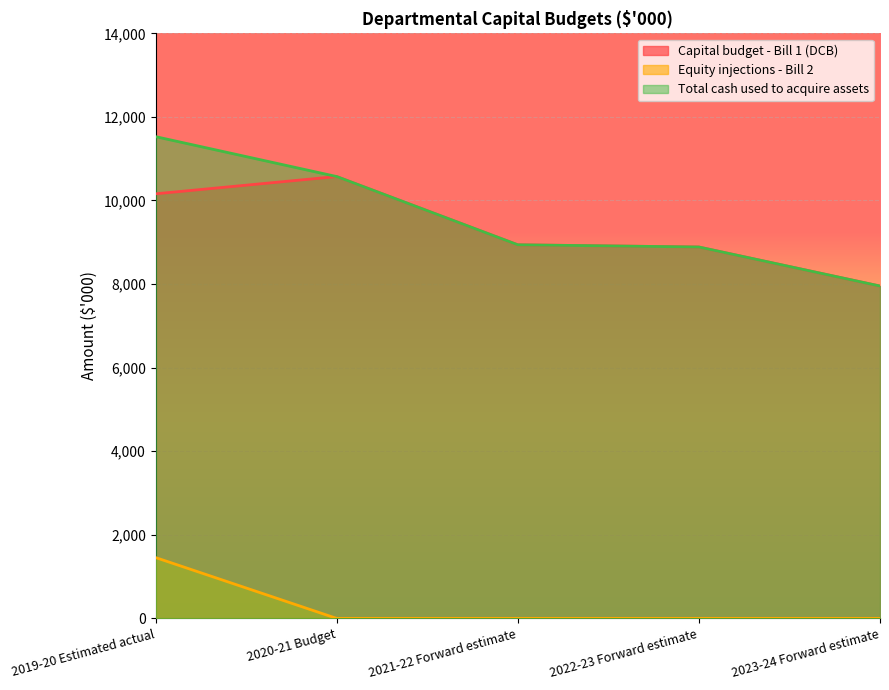

Rank the categories by Total cash used to acquire assets value from highest to lowest.

2019-20 Estimated actual, 2020-21 Budget, 2021-22 Forward estimate, 2022-23 Forward estimate, 2023-24 Forward estimate